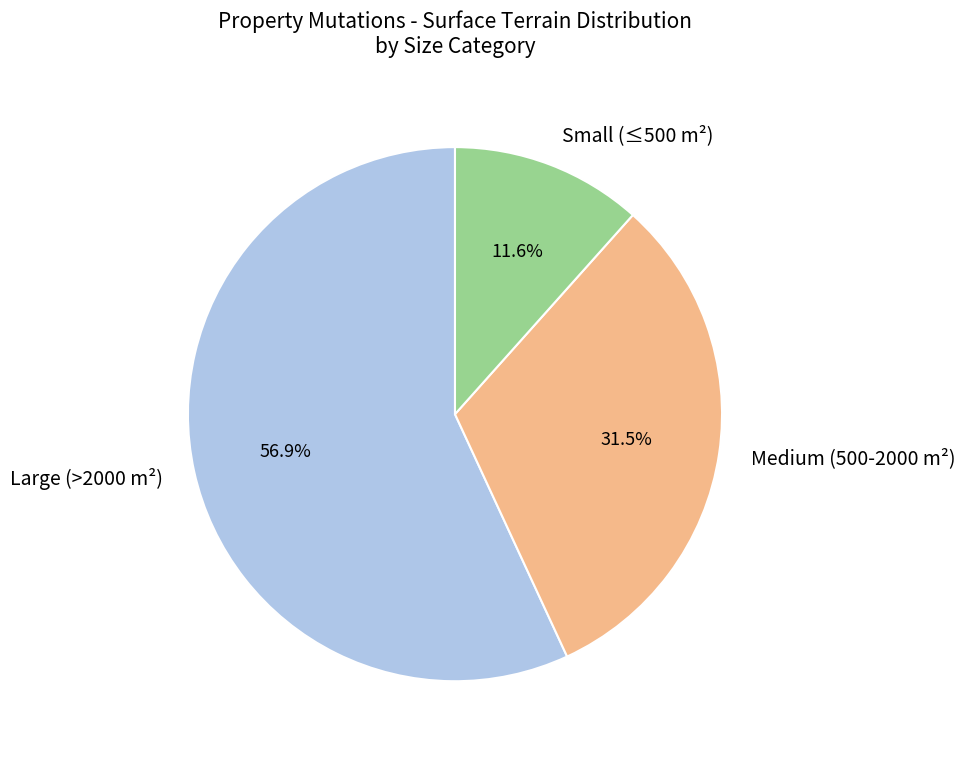

Which slice is the largest?

Large (>2000 m²)